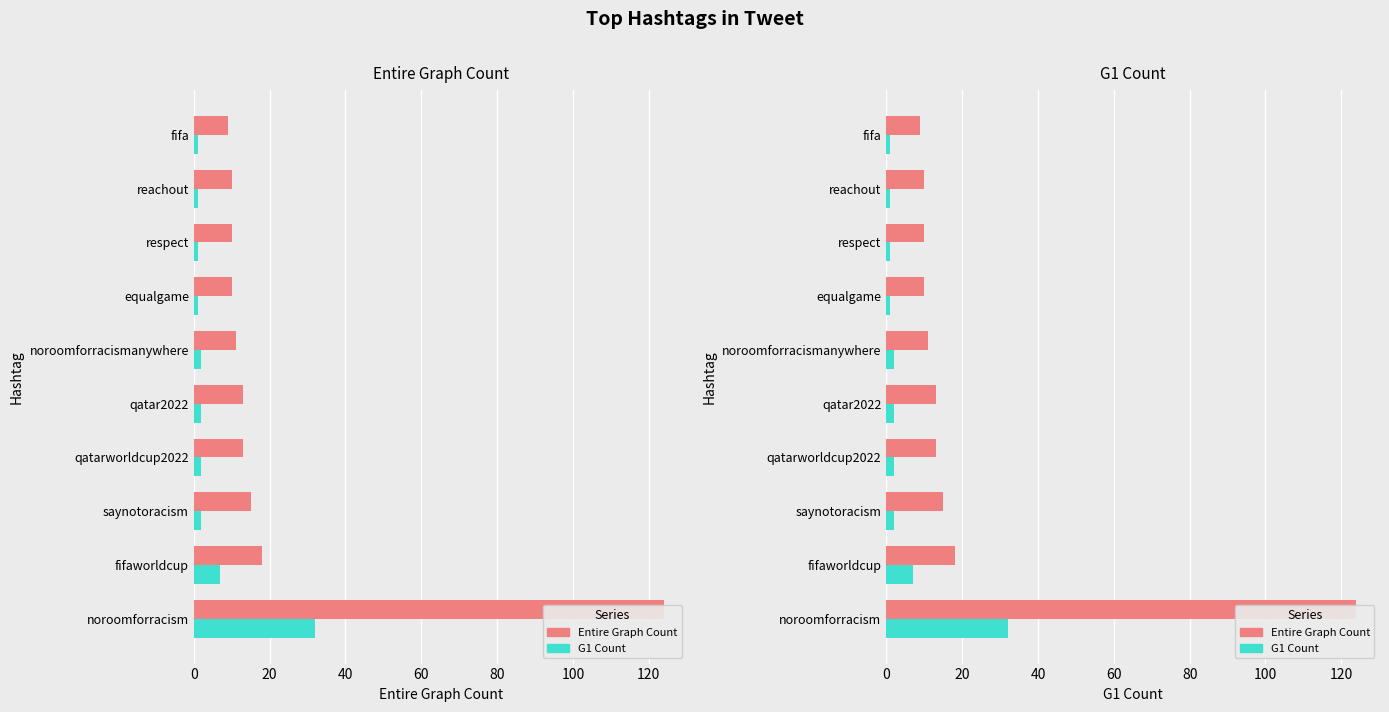

At how many categories does at least one series exceed 10?

6